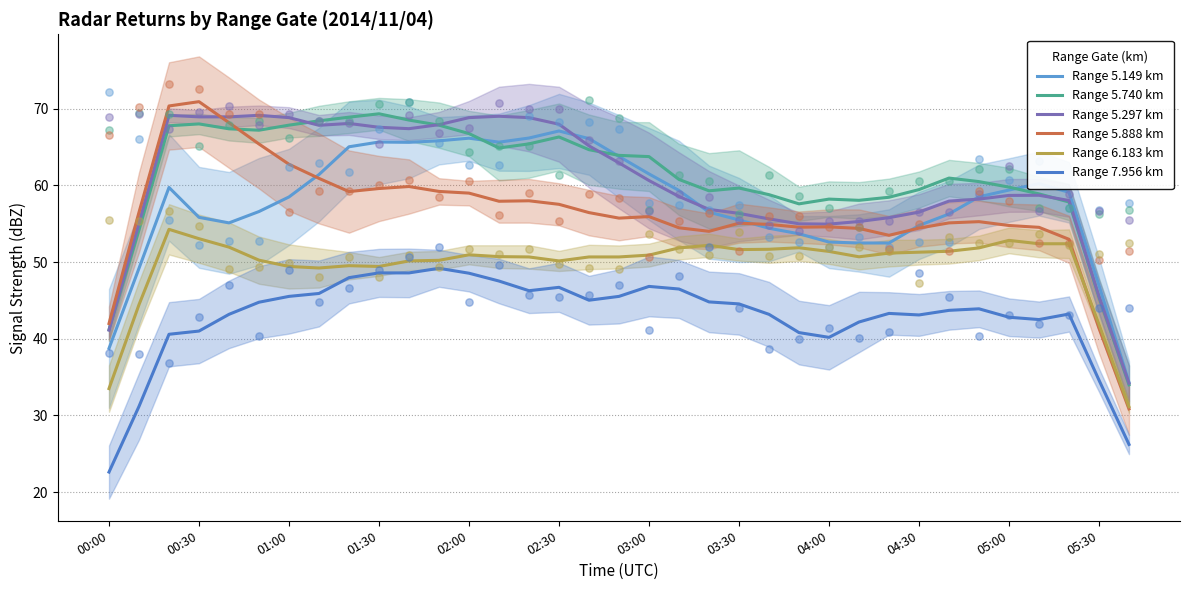

Which series contains the lowest Y value?

Range 7.956 km